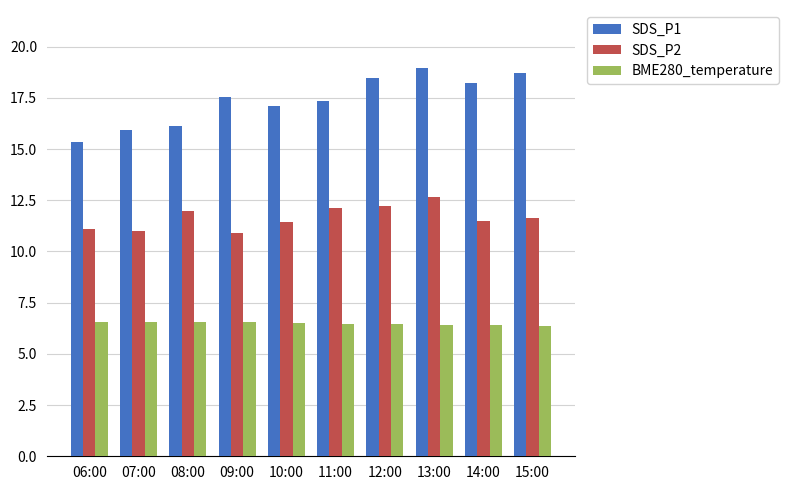

What is the label of the 1st bar from the right?

15:00